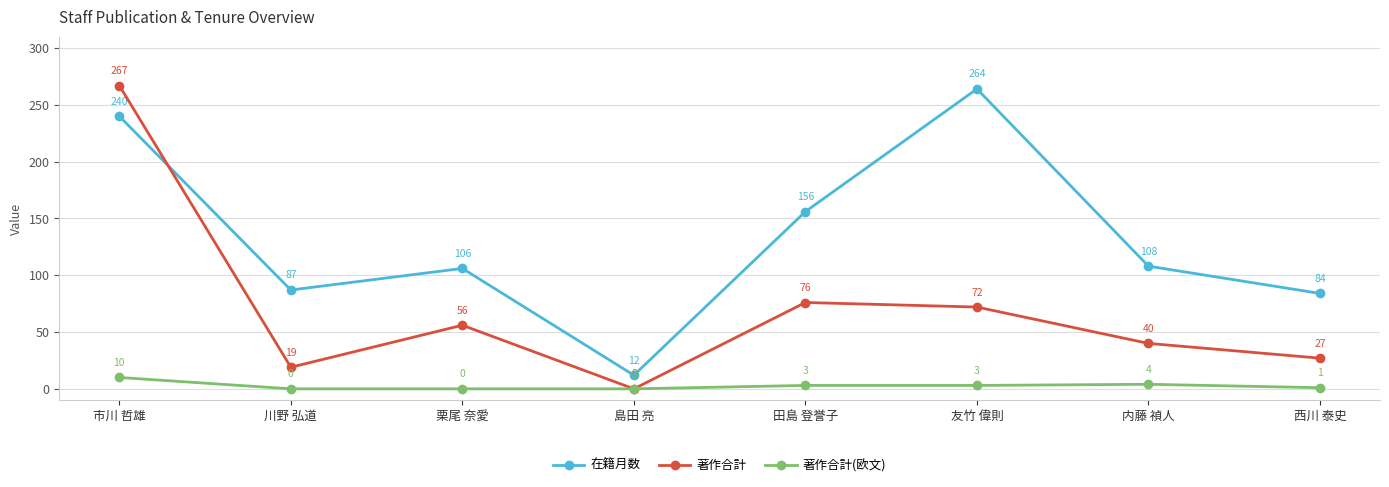

Reading left to right, extract all data points from this chart.

在籍月数: 市川 哲雄=240	川野 弘道=87	栗尾 奈愛=106	島田 亮=12	田島 登誉子=156	友竹 偉則=264	内藤 禎人=108	西川 泰史=84
著作合計: 市川 哲雄=267	川野 弘道=19	栗尾 奈愛=56	島田 亮=0	田島 登誉子=76	友竹 偉則=72	内藤 禎人=40	西川 泰史=27
著作合計(欧文): 市川 哲雄=10	川野 弘道=0	栗尾 奈愛=0	島田 亮=0	田島 登誉子=3	友竹 偉則=3	内藤 禎人=4	西川 泰史=1